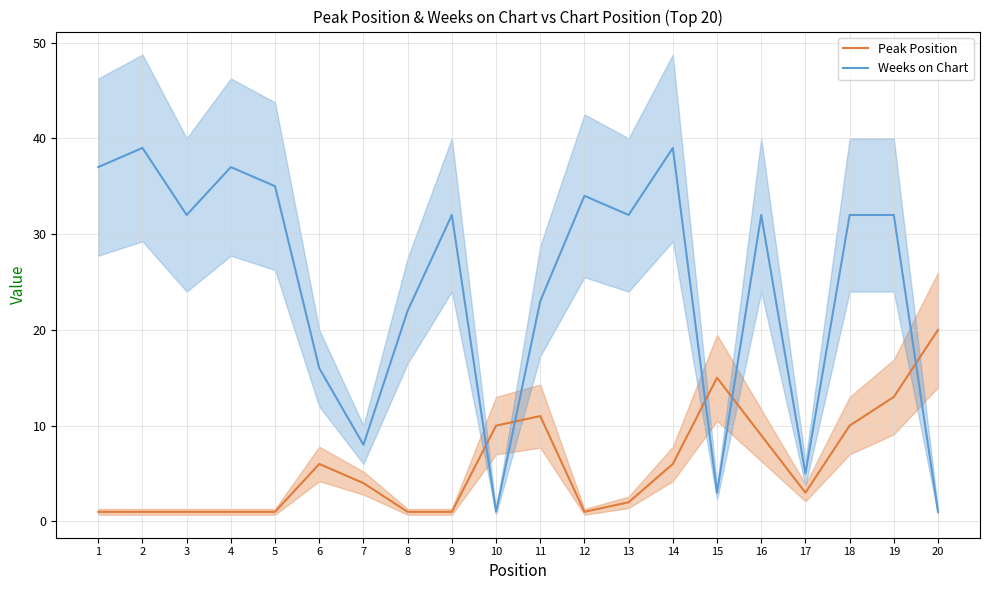

What is the smallest value displayed?

1